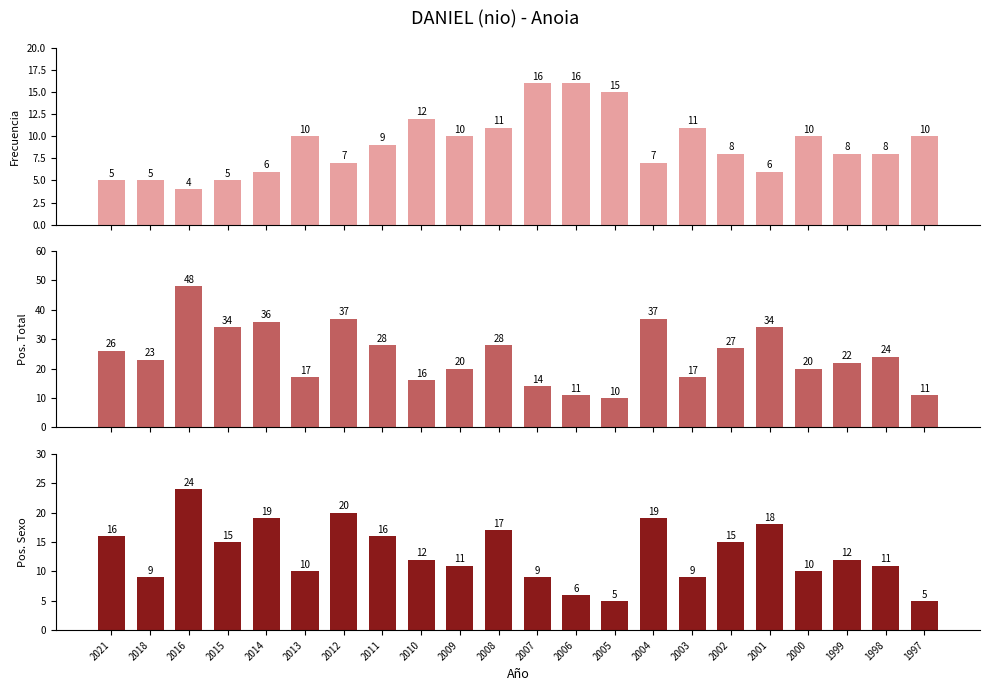

Count the number of data series in this chart.

3